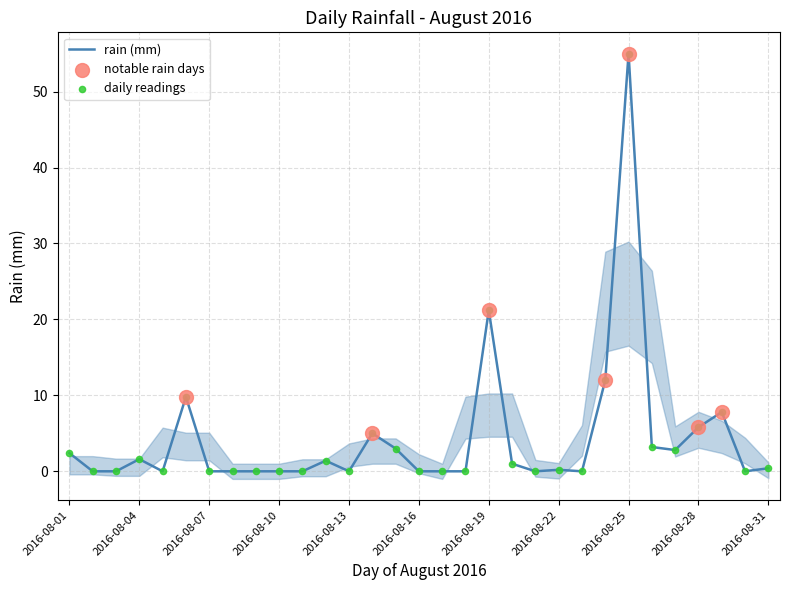

What is the change in value from 2016-08-24 to 2016-08-31?

-11.6